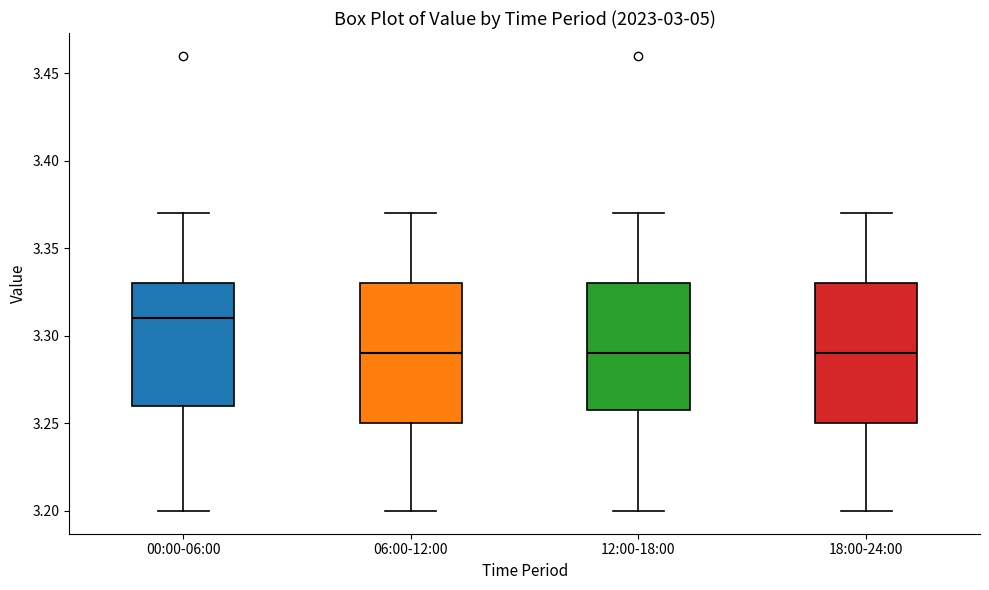

Reading left to right, read every box against the y-axis: the position of its median line, the range the box covers, and the ends of its whiskers. The values are not printed on the chart, so give them approximately, as read against the axis.

00:00-06:00: median 3.31, box 3.26 to 3.33, whiskers 3.20 to 3.37
06:00-12:00: median 3.29, box 3.25 to 3.33, whiskers 3.20 to 3.37
12:00-18:00: median 3.29, box 3.26 to 3.33, whiskers 3.20 to 3.37
18:00-24:00: median 3.29, box 3.25 to 3.33, whiskers 3.20 to 3.37